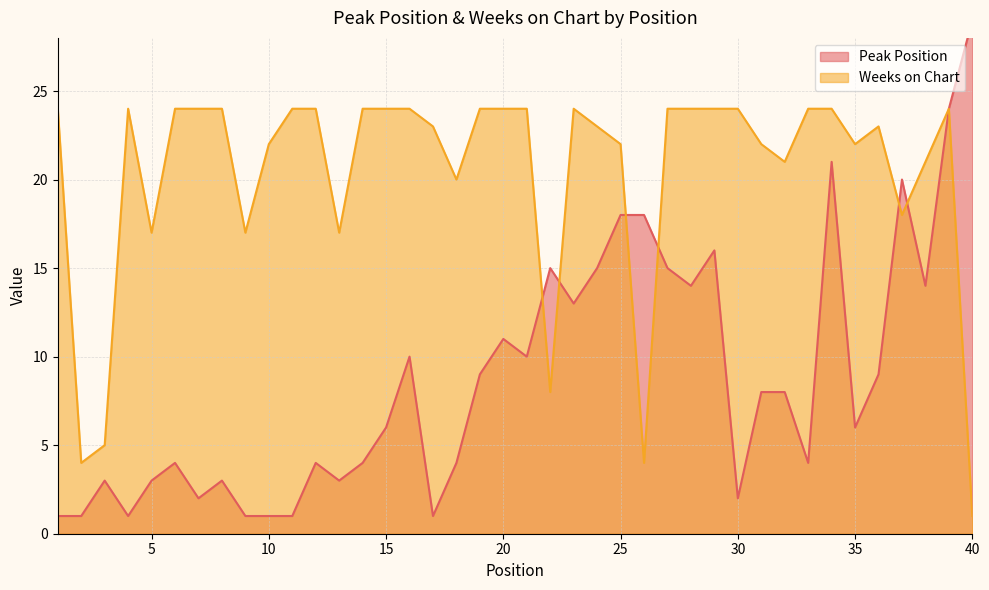

What are all the series names shown in the legend?

Peak Position, Weeks on Chart